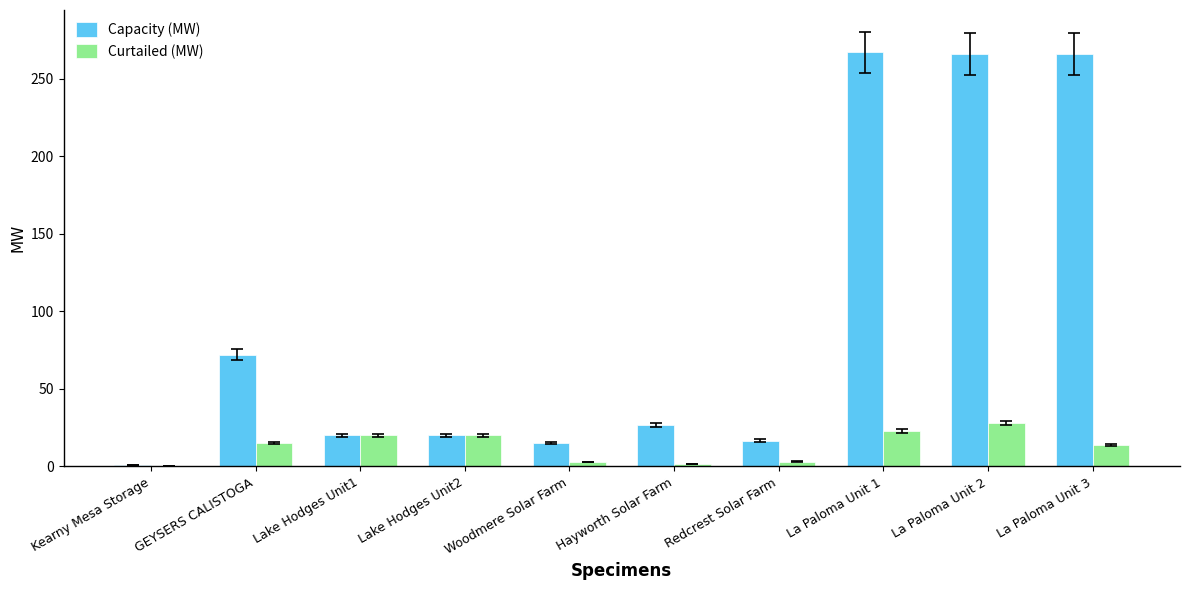

The Capacity (MW) series shows 266.0 at La Paloma Unit 2. True or false?

True